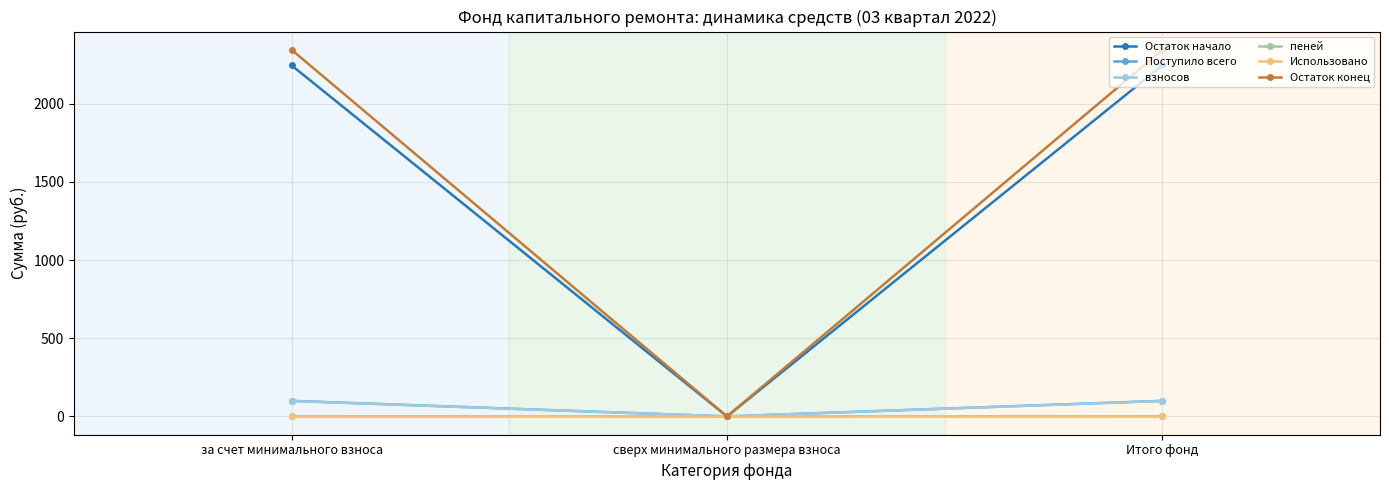

What is the label of the 2nd point from the right?

сверх минимального размера взноса